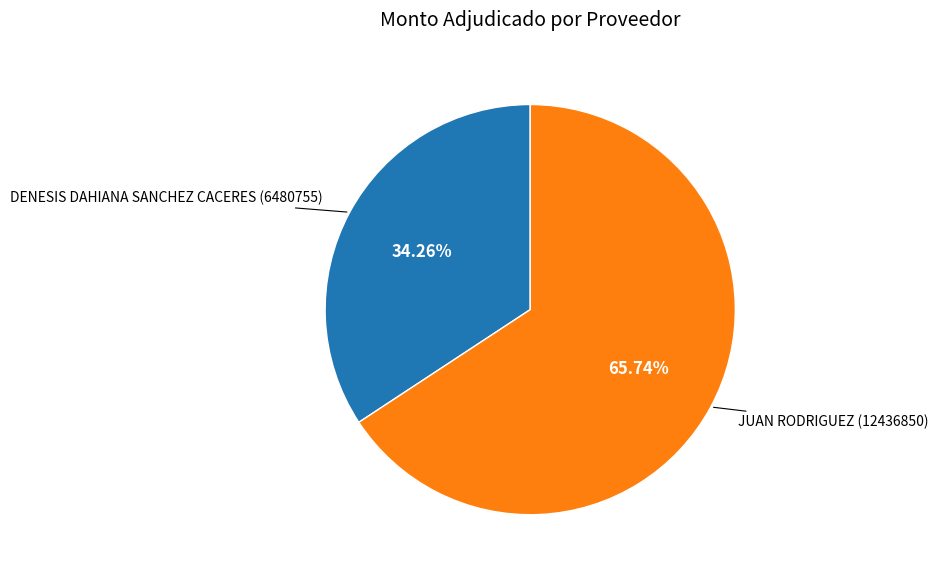

Combined, do JUAN RODRIGUEZ (12436850) and DENESIS DAHIANA SANCHEZ CACERES (6480755) account for over 50%?

Yes